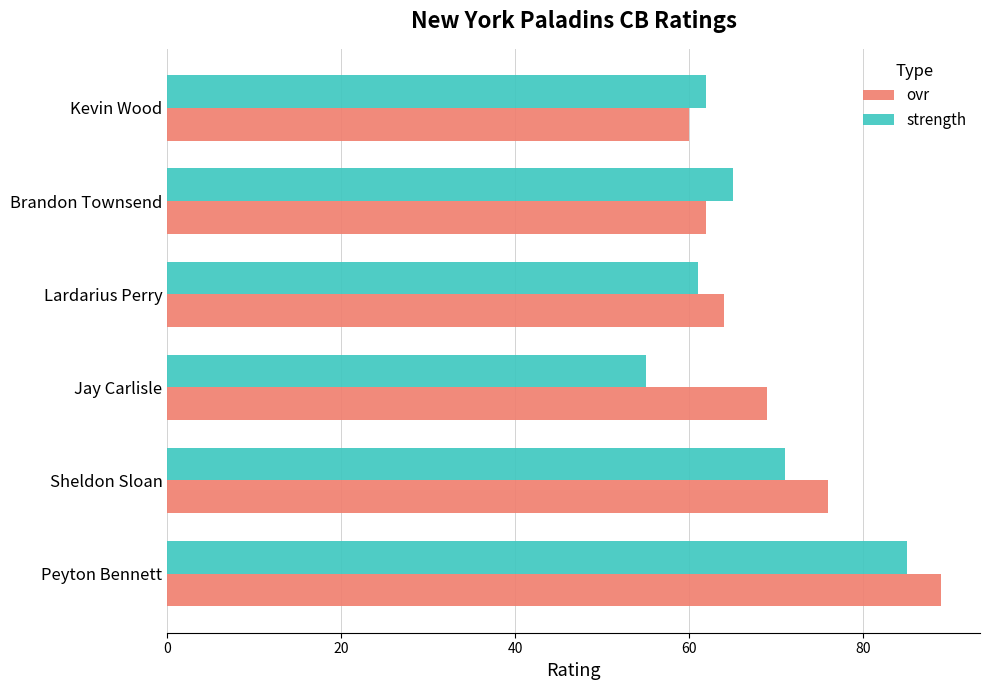

What is the difference between the ovr values at Kevin Wood and Sheldon Sloan?

16